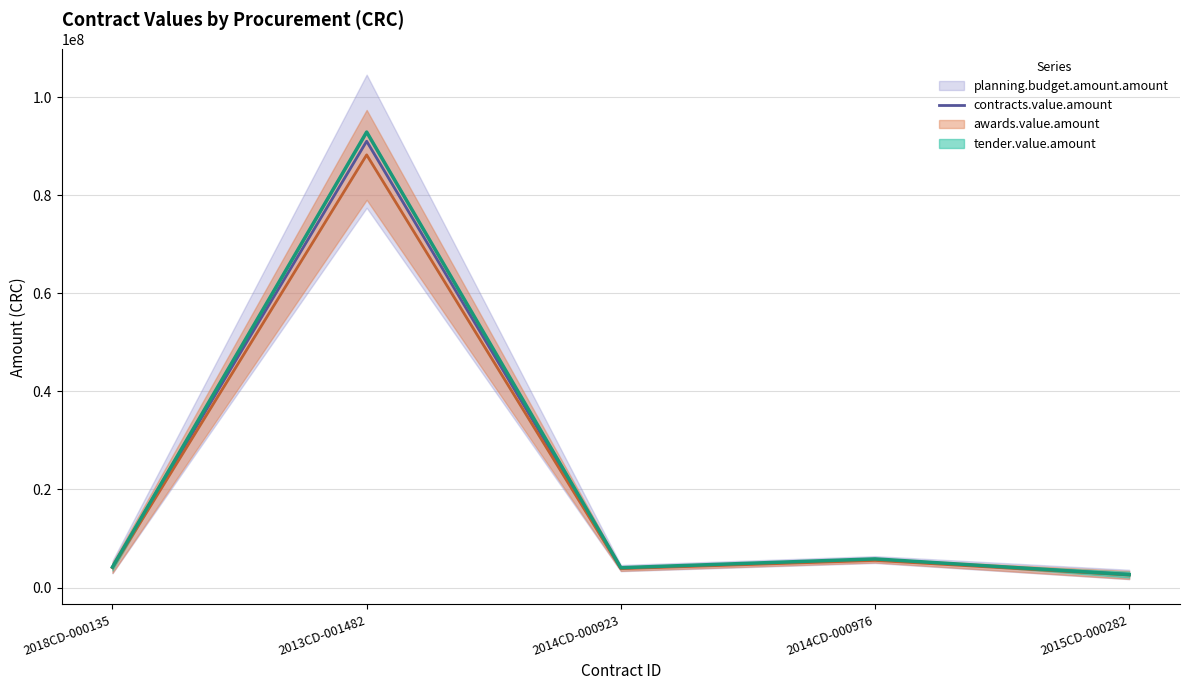

What is the average value?

21501785.1